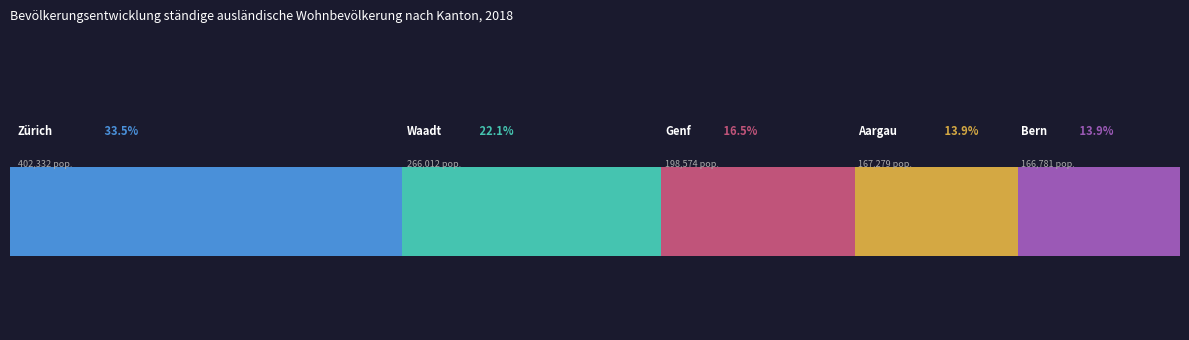

True or false: Todesfälle has a value of 83 at Basel-Stadt.

False